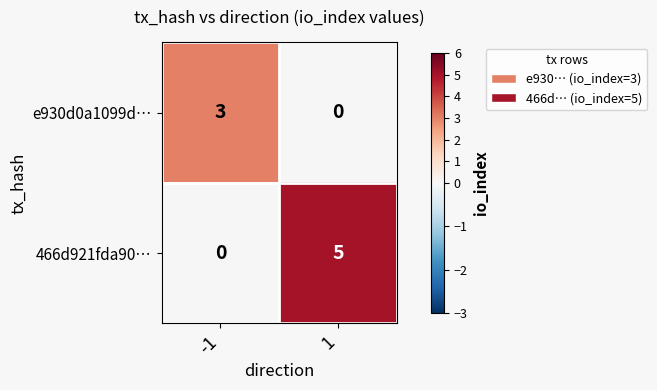

Rank the series at -1 from lowest to highest value.

466d921fda90…, e930d0a1099d…